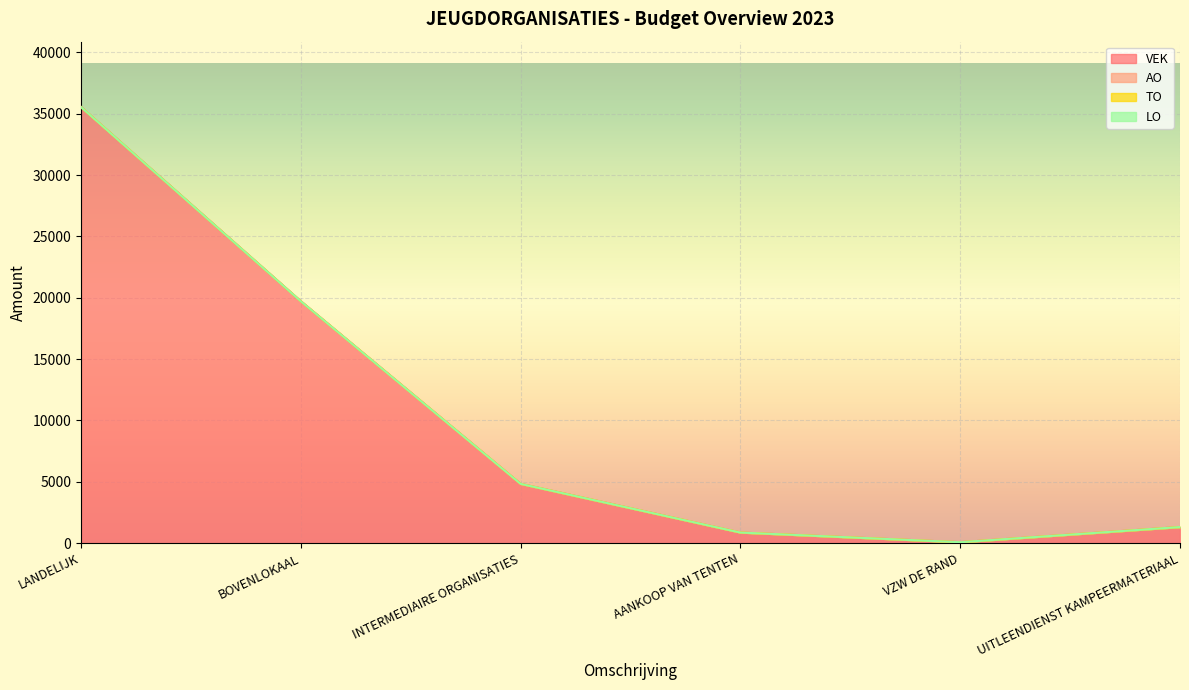

Does the chart display data point markers on the line(s)?

No